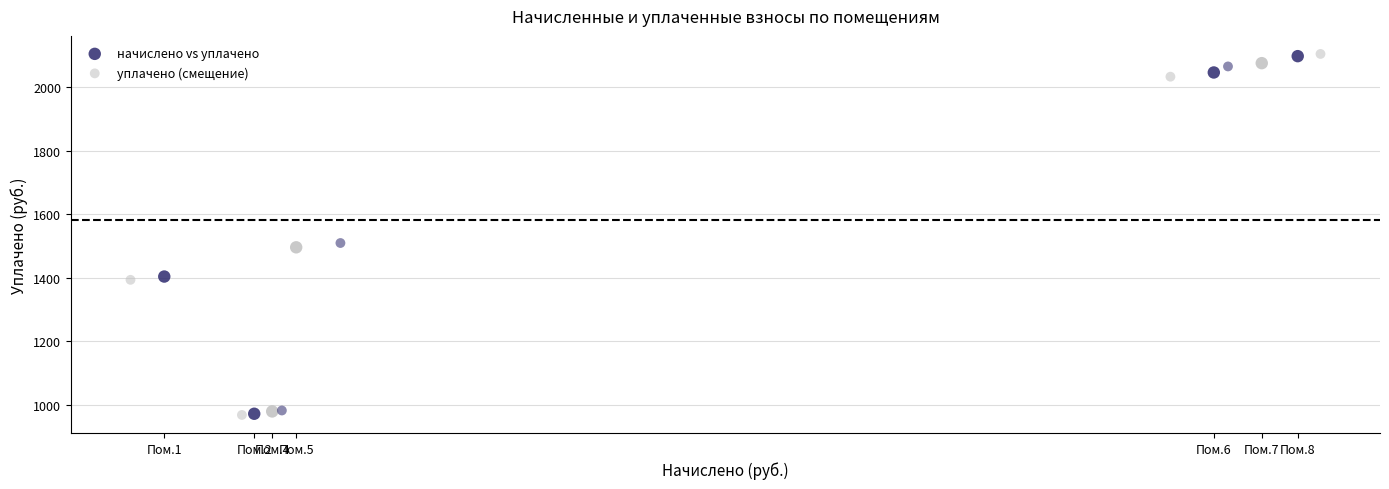

What are all the series names shown in the legend?

начислено vs уплачено, уплачено (смещение)